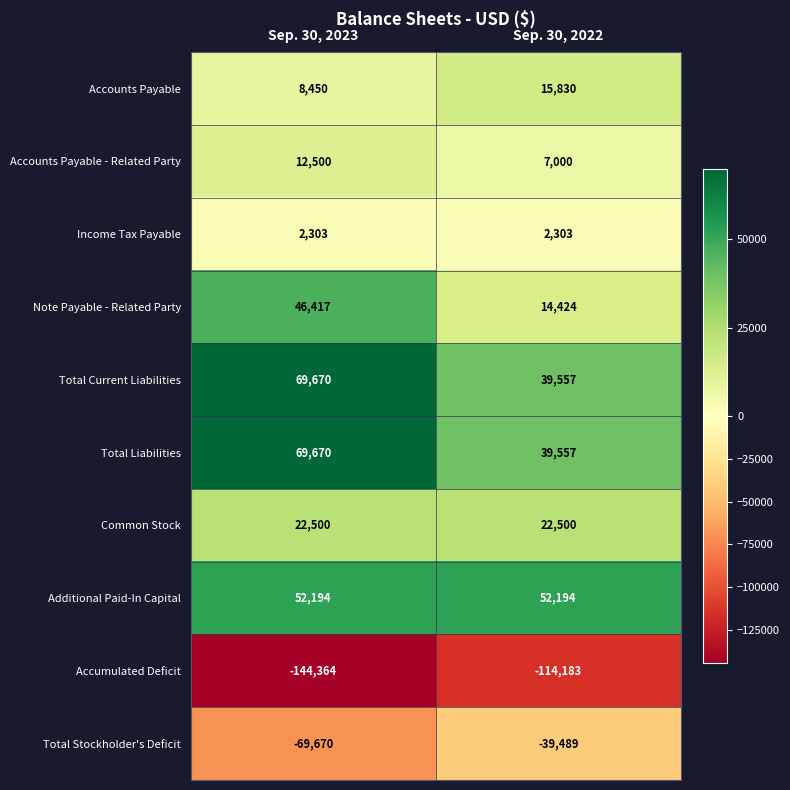

At which category is the sum across all series the highest?

Sep. 30, 2023